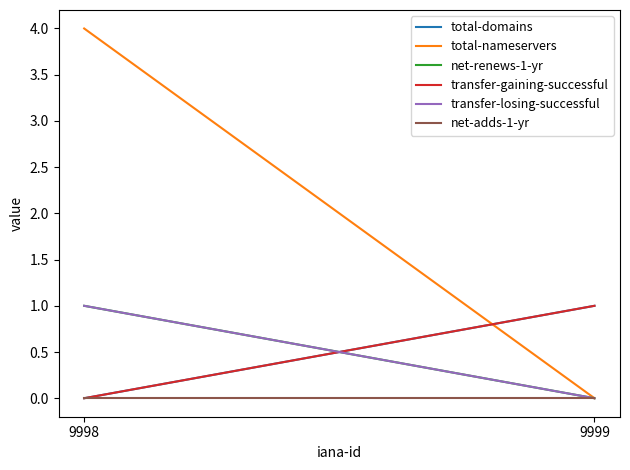

How many distinct data groups are displayed?

6